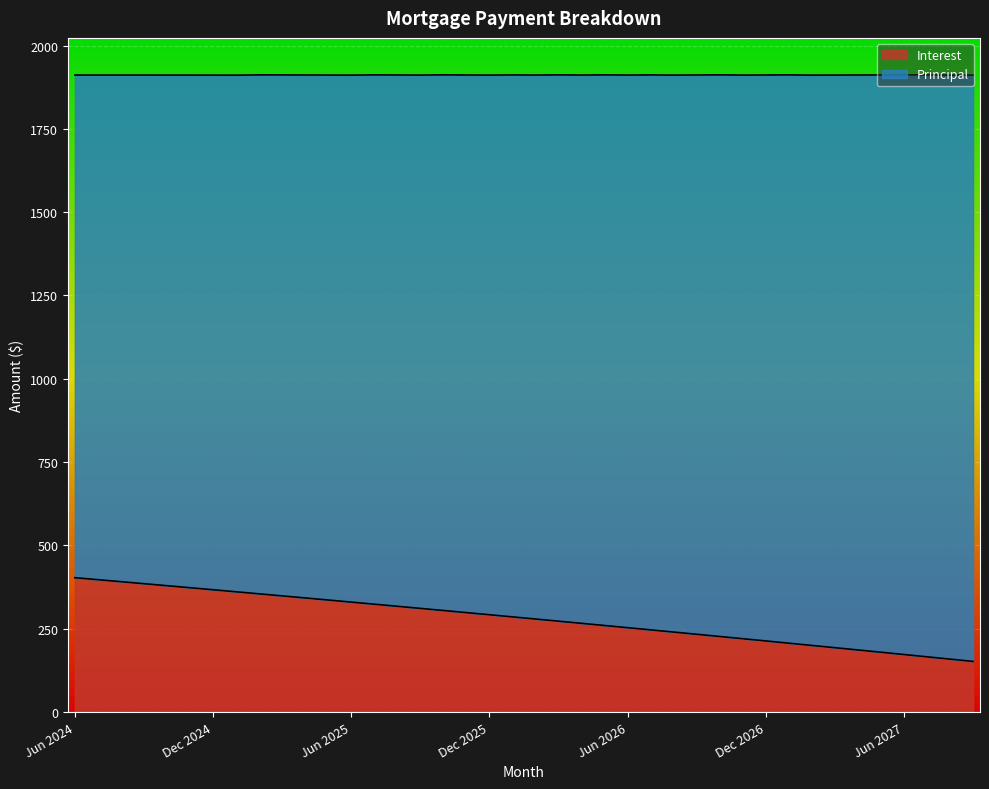

True or false: the data shows 246.8 at Jul 2026.

True